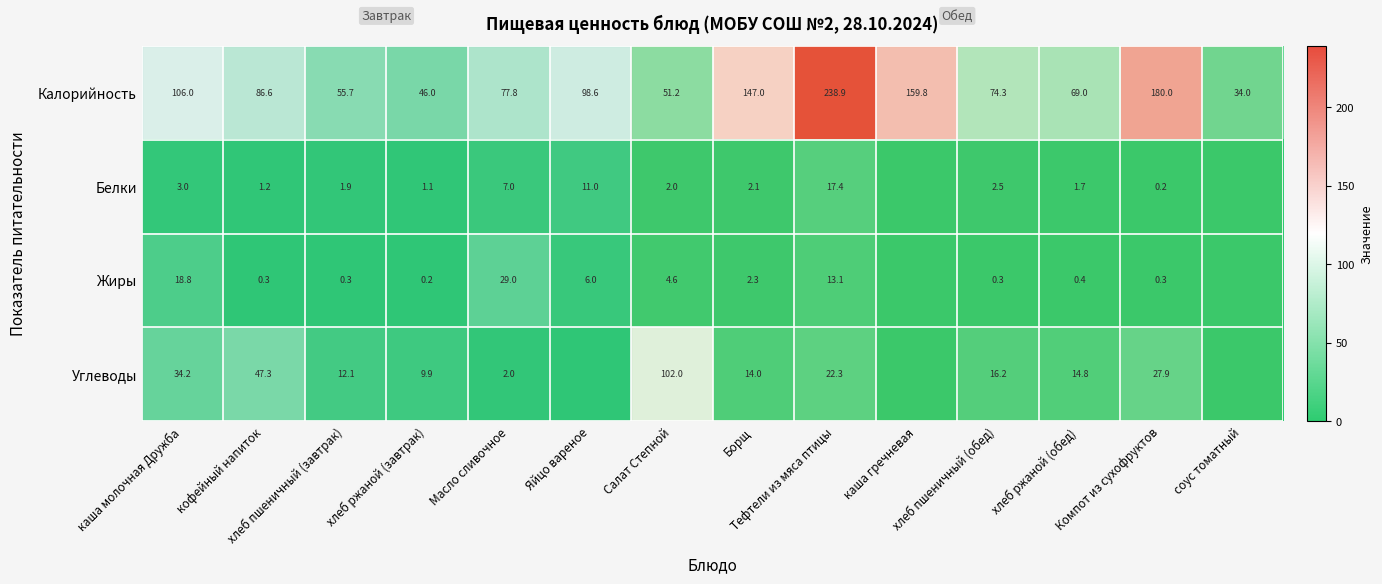

At кофейный напиток, list the series in order from smallest to largest.

Жиры, Белки, Углеводы, Калорийность